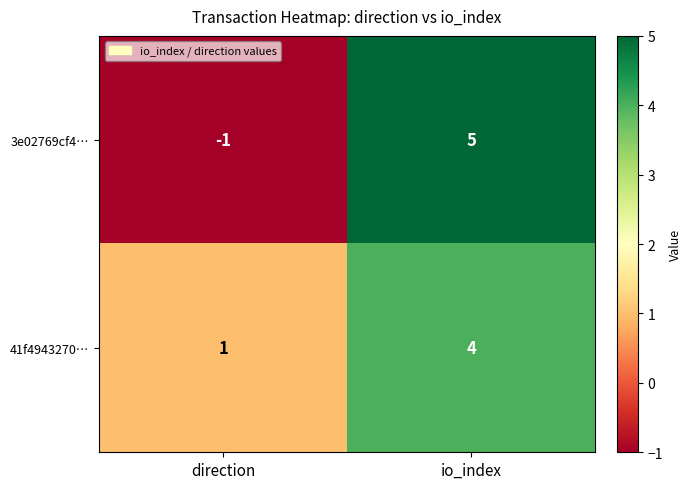

What is the sum of the 41f4943270… values at direction and io_index?

5